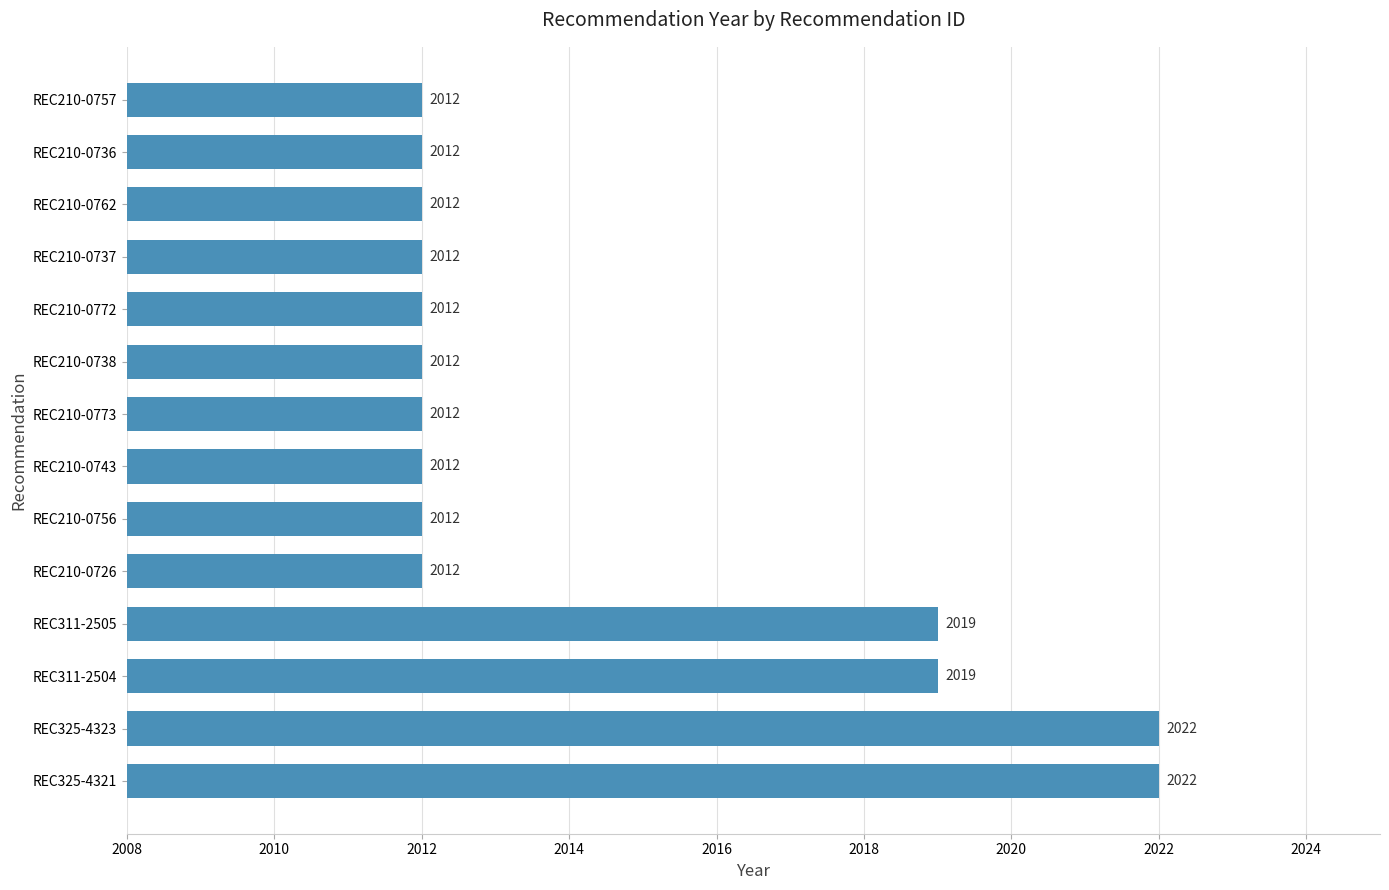

How many values are between 2012 and 2019?

12